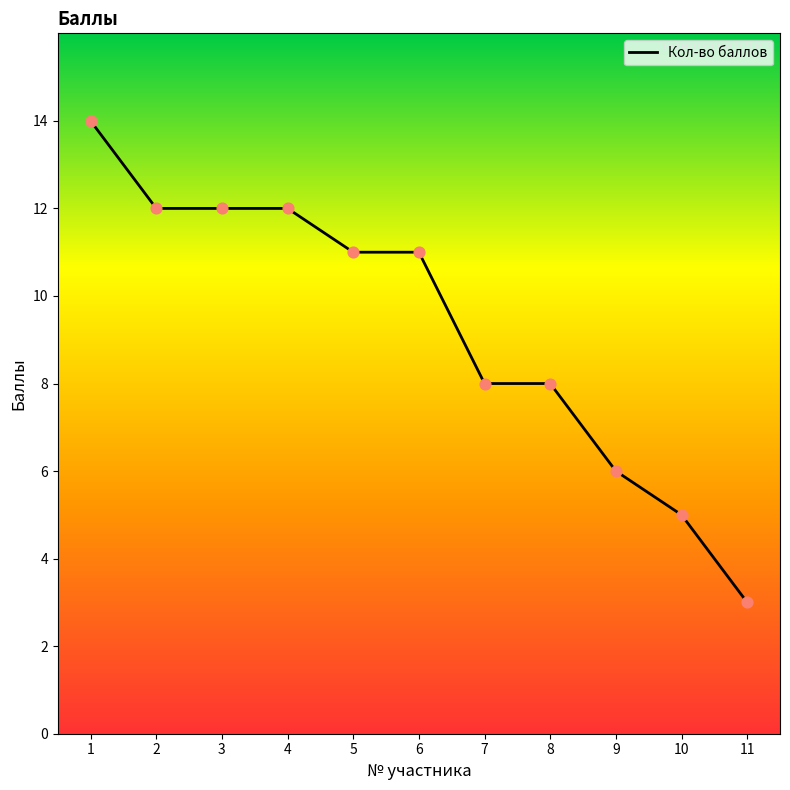

What is the change in value from 4 to 11?

-9